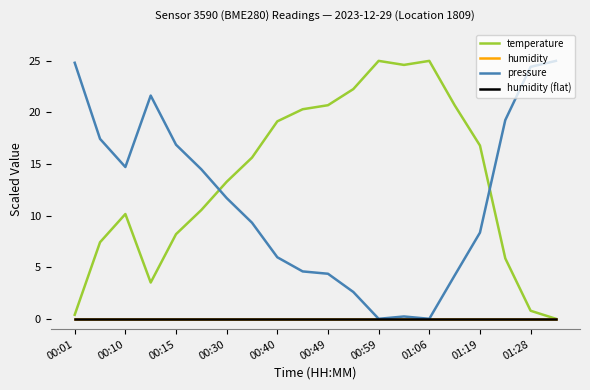

True or false: humidity has more than 0 points higher than both neighbors.

False